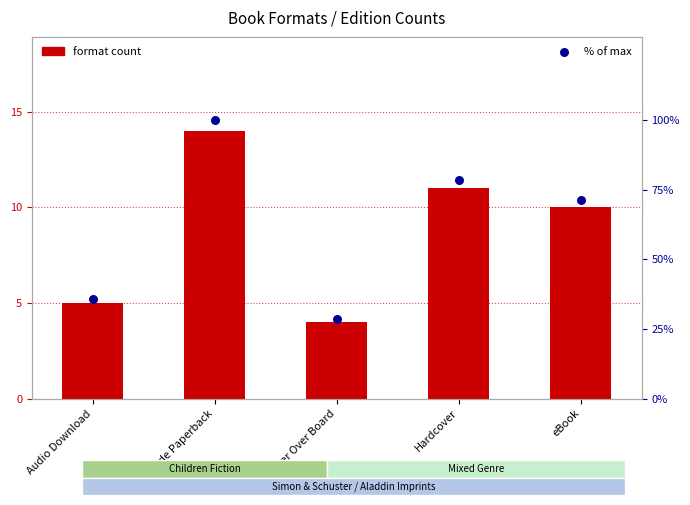

Which series has the largest Y range (max minus min)?

% of max